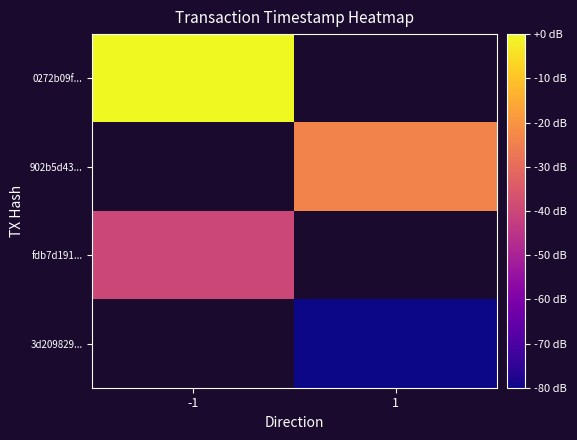

List the series in order of their peak value, highest first.

0272b09f..., 902b5d43..., fdb7d191..., 3d209829...